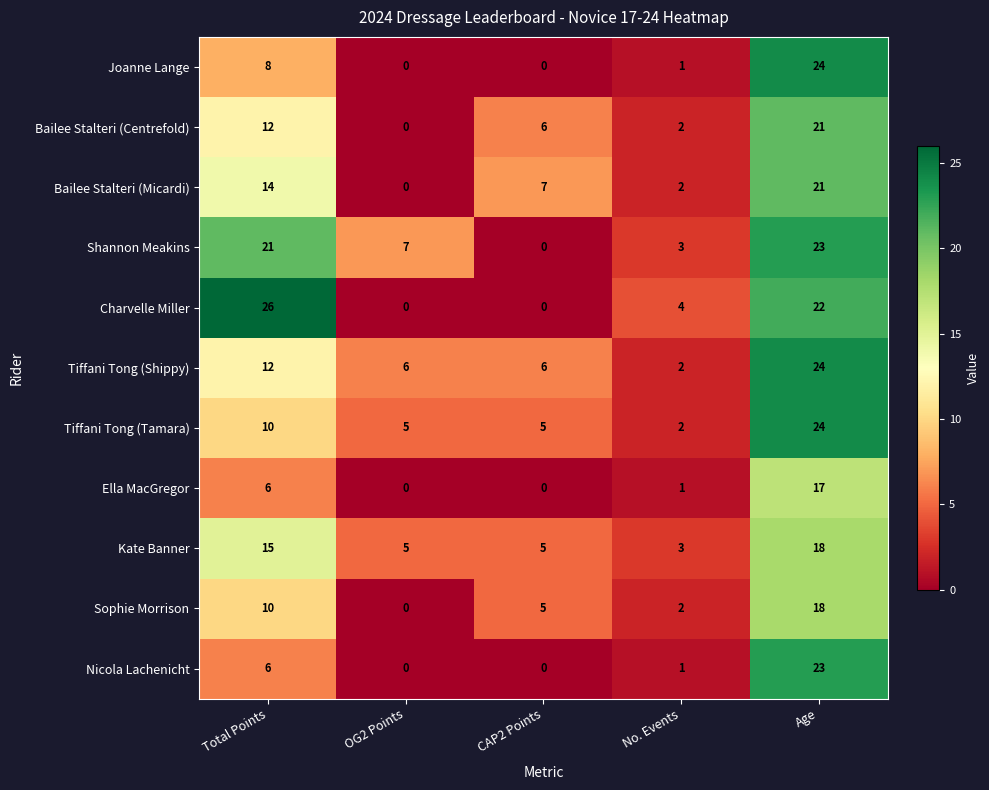

Which category has the highest value across all series?

Total Points